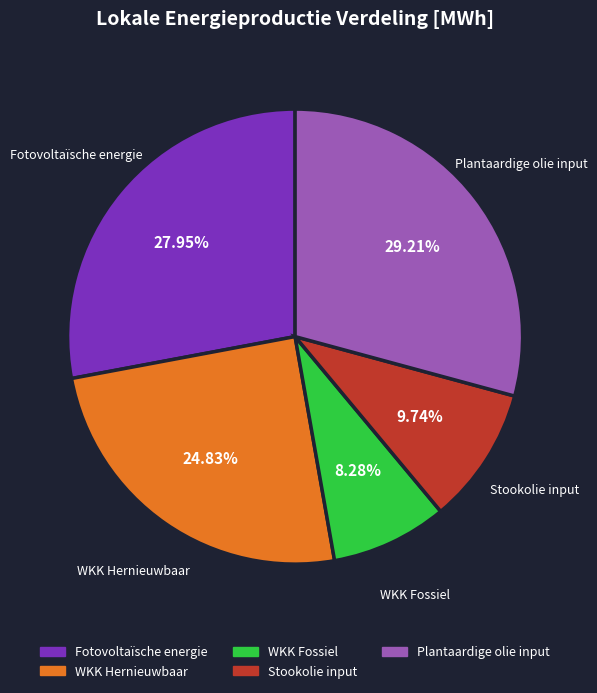

To the nearest percent, what is the difference between the largest and smallest slice percentages?

21%